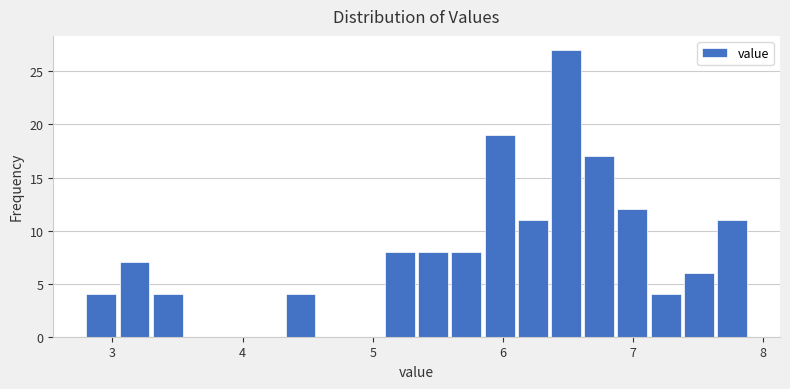

Read against the x-axis, roughly where is the centre of the tallest bar?

6.5